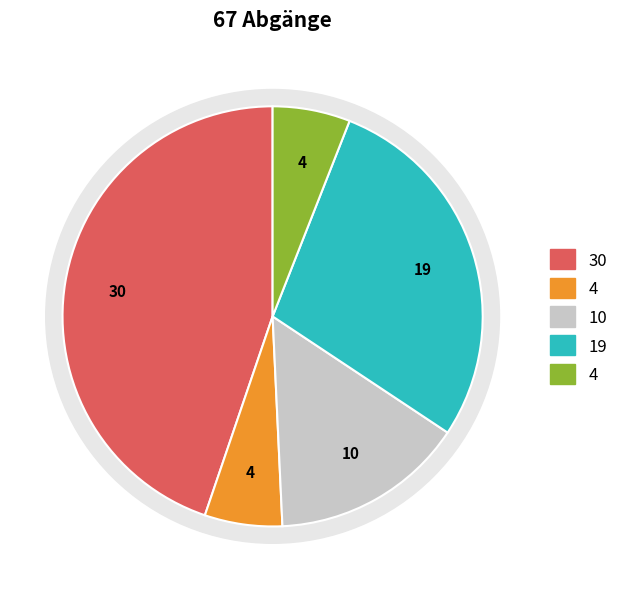

To the nearest percent, what is the difference between the largest and smallest slice percentages?

39%